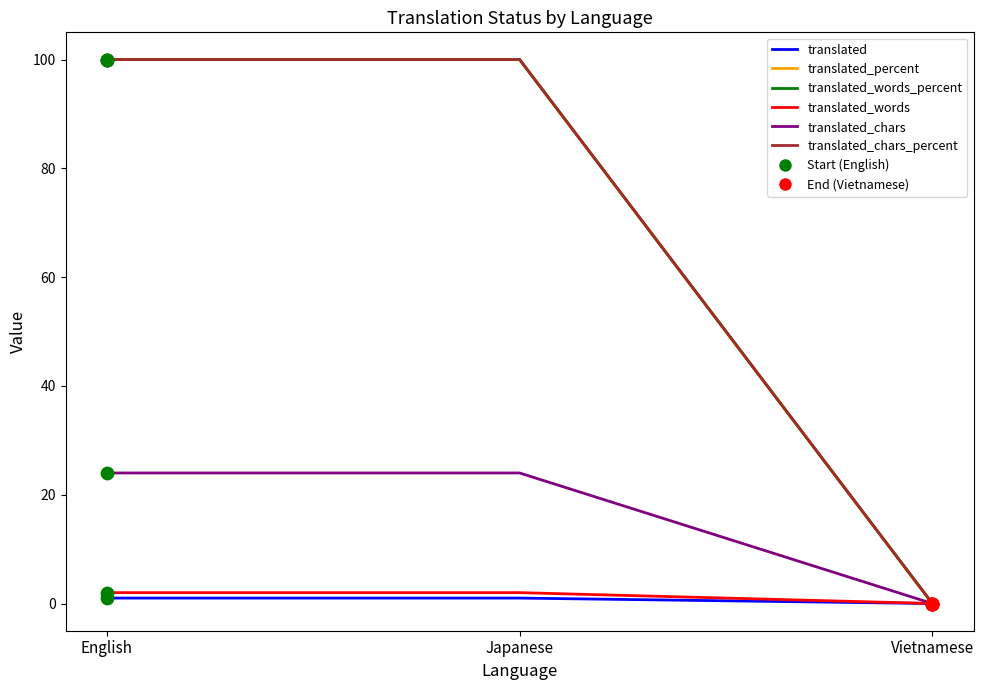

Is the value of translated_words_percent at Japanese greater than the value of translated_chars_percent at Japanese?

No